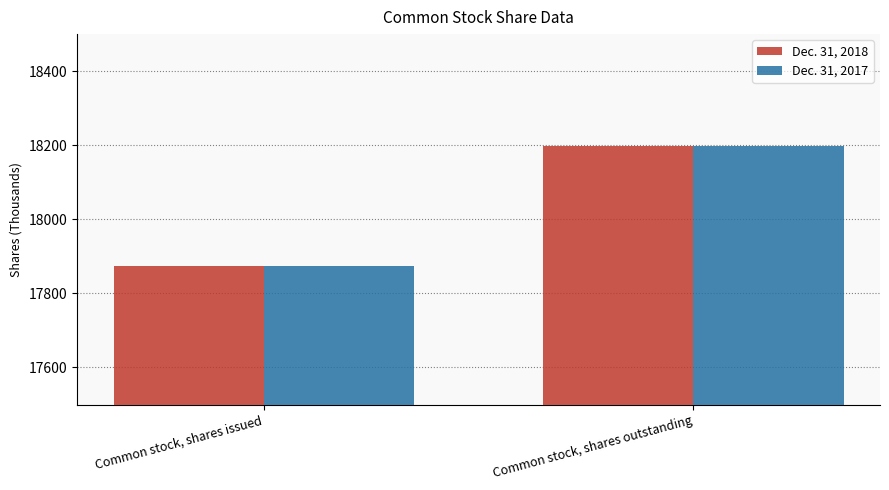

What is the maximum value shown in the chart?

18199